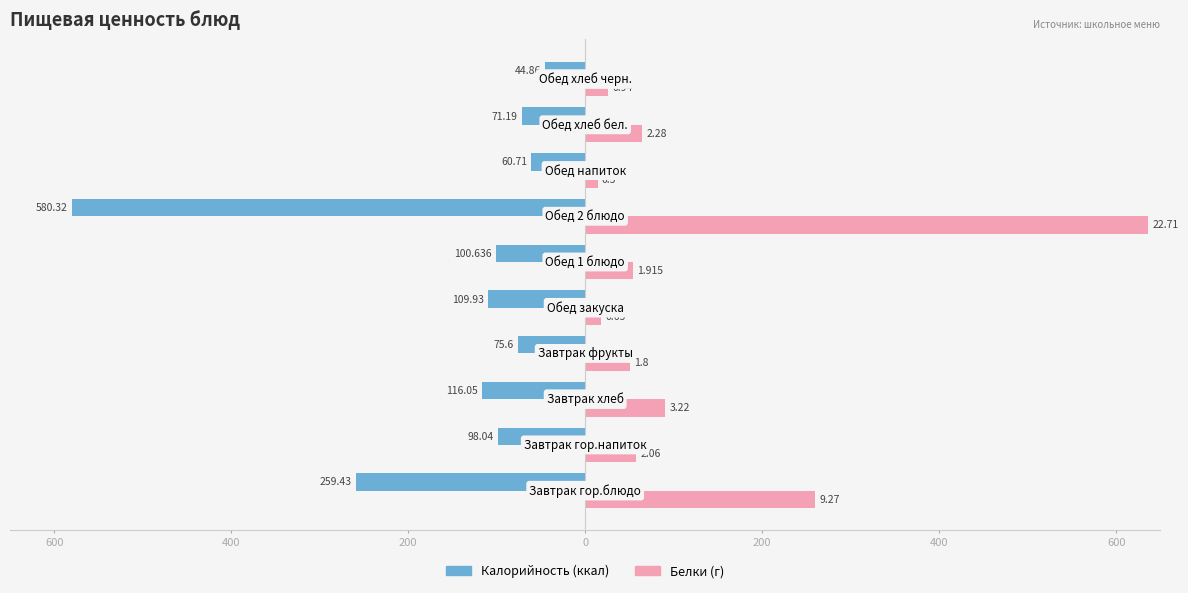

The value of Калорийность at 9 is -72.1. True or false?

False